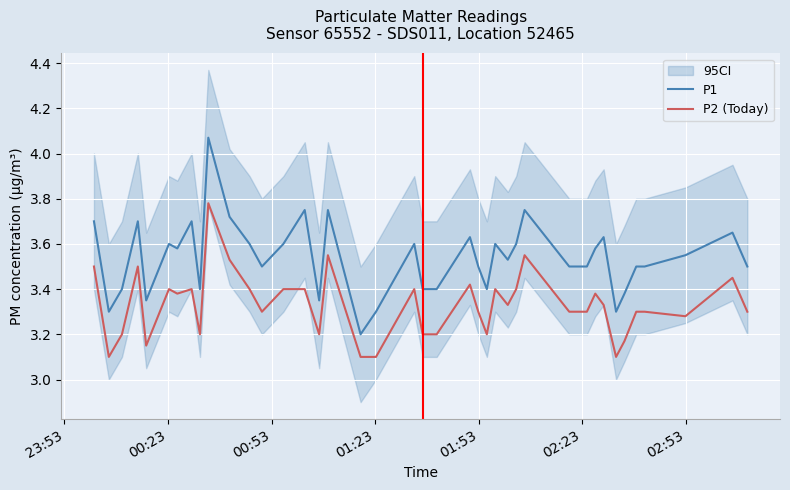

Is this an area chart (filled region under the line)?

No